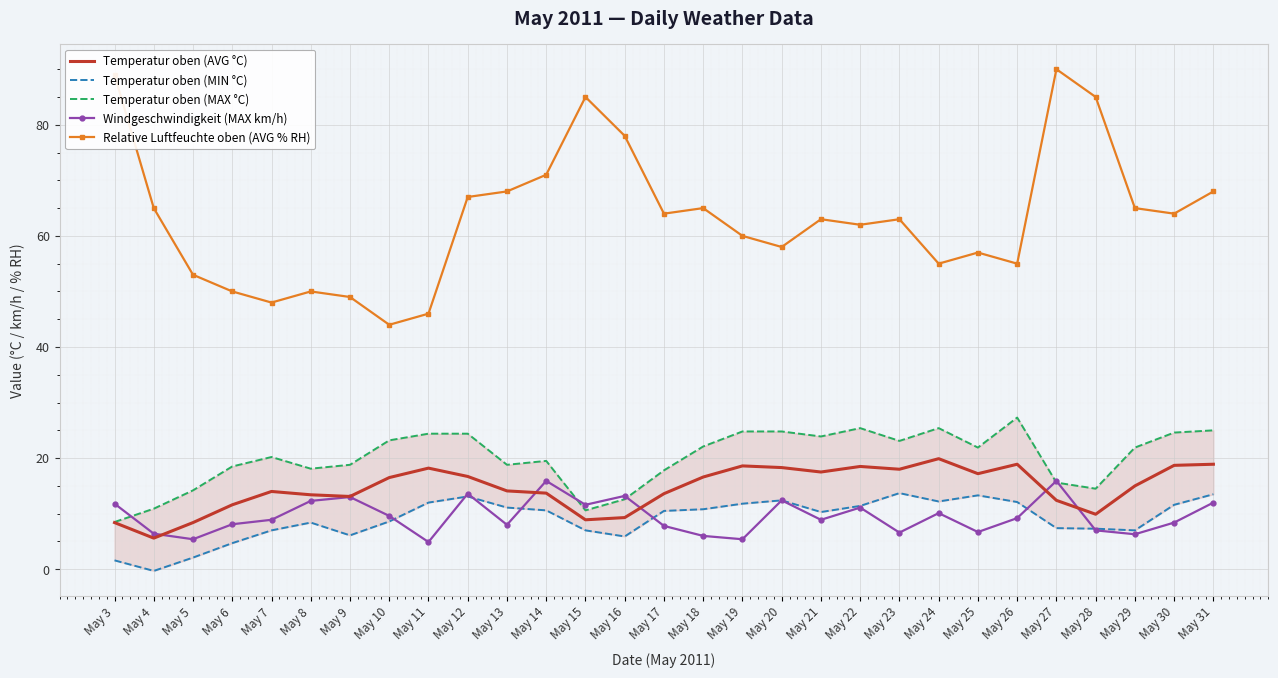

What is the difference between the highest and lowest values at May 3?

87.4